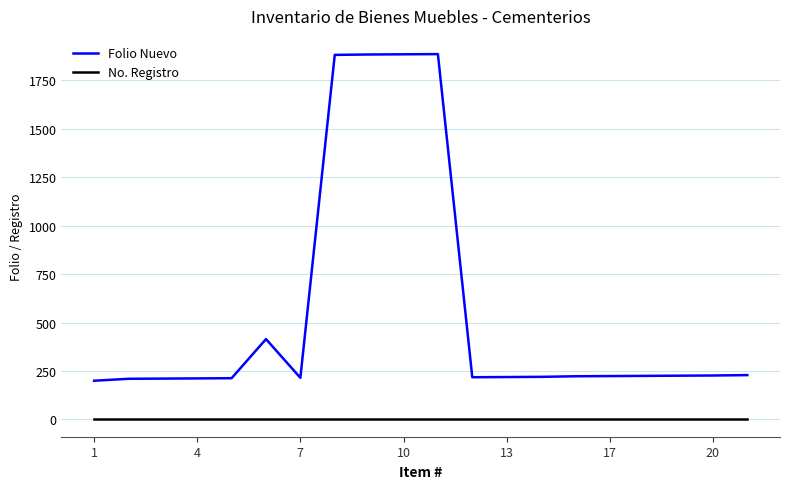

What is the minimum value shown in the chart?

5